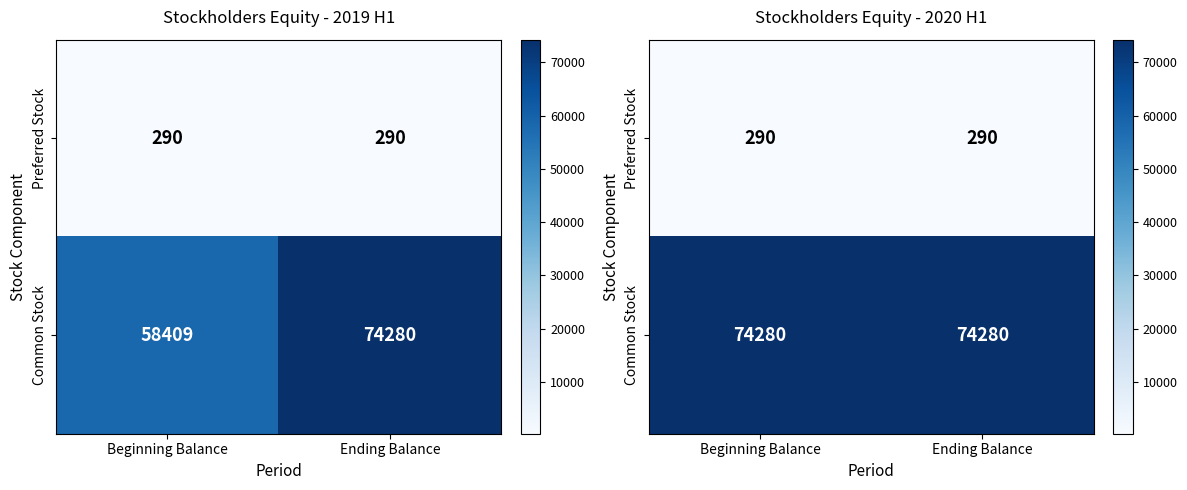

At Beginning Balance, list the series in order from largest to smallest.

Common Stock, Preferred Stock